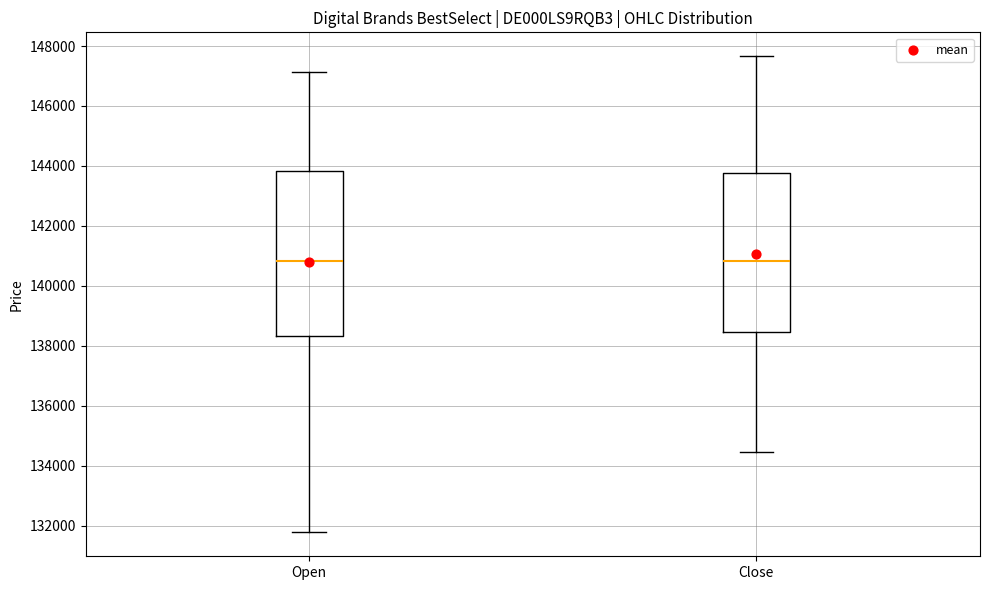

Reading left to right, read every box against the y-axis: the position of its median line, the range the box covers, and the ends of its whiskers. The values are not printed on the chart, so give them approximately, as read against the axis.

Open: median 140800, box 138400 to 143800, whiskers 131800 to 147200
Close: median 140800, box 138400 to 143800, whiskers 134400 to 147600